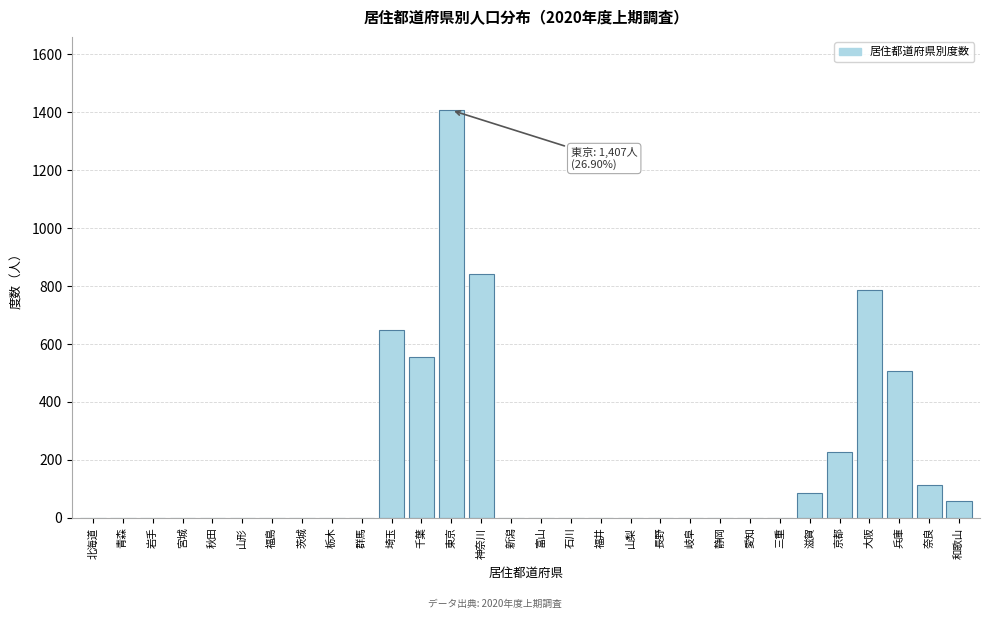

Reading left to right, extract all data points from this chart.

北海道=0	青森=0	岩手=0	宮城=0	秋田=0	山形=0	福島=0	茨城=0	栃木=0	群馬=0	埼玉=649	千葉=556	東京=1407	神奈川=840	新潟=0	富山=0	石川=0	福井=0	山梨=0	長野=0	岐阜=0	静岡=0	愛知=0	三重=0	滋賀=87	京都=226	大阪=786	兵庫=506	奈良=115	和歌山=58